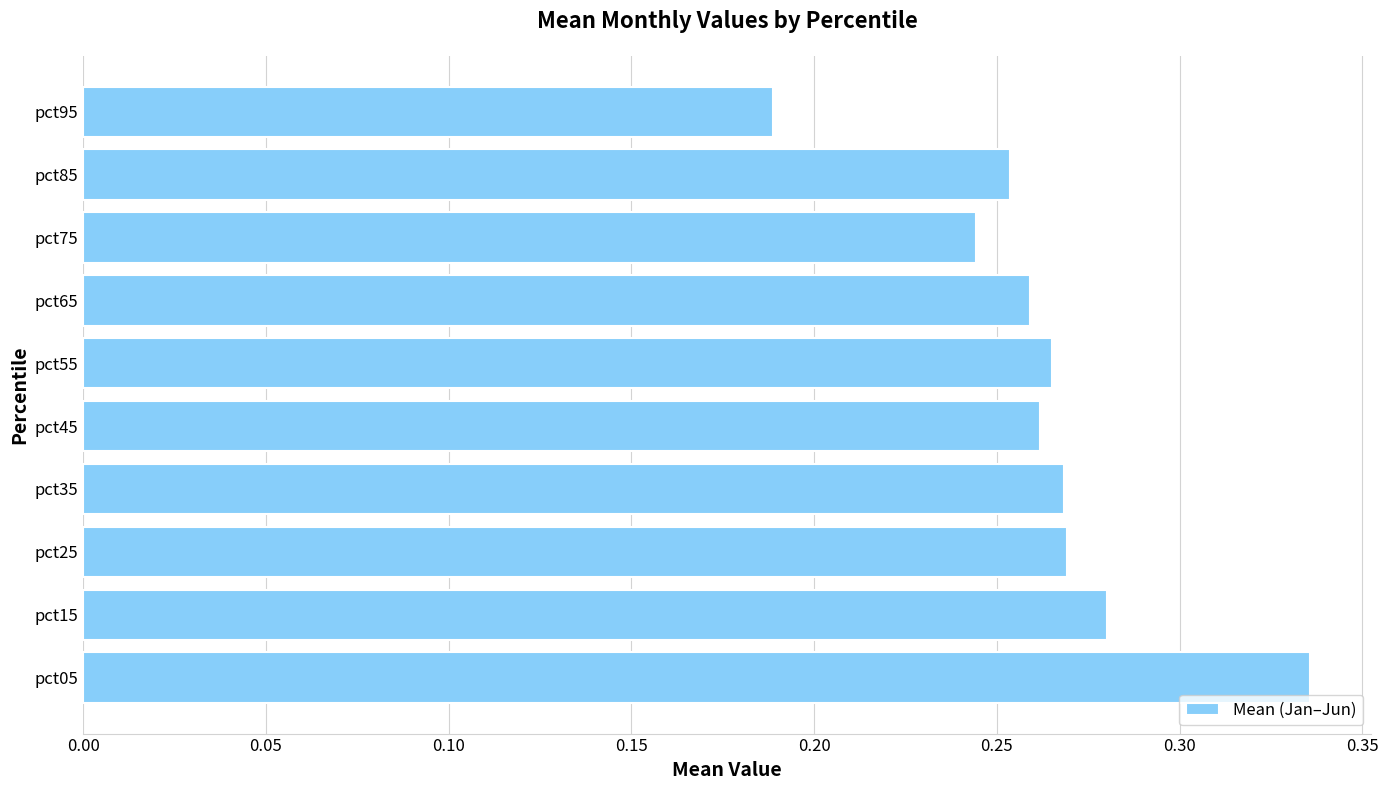

What is the sum of all values?

2.6